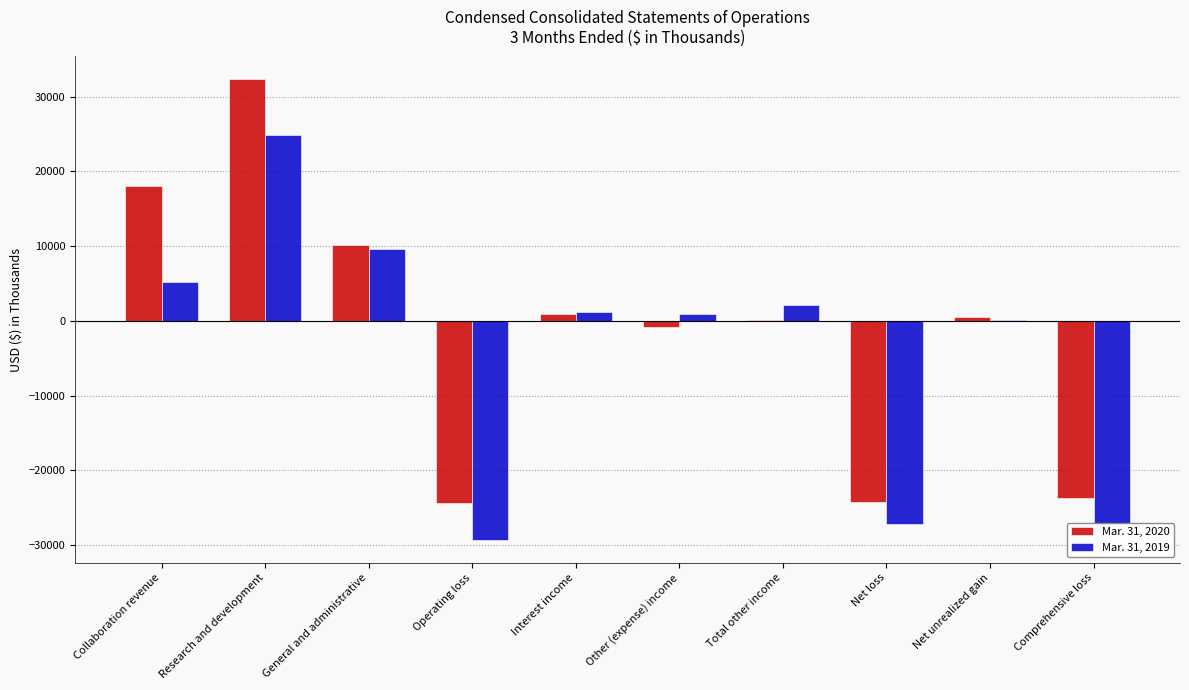

The value of Mar. 31, 2019 at Total other income is 2123. True or false?

True